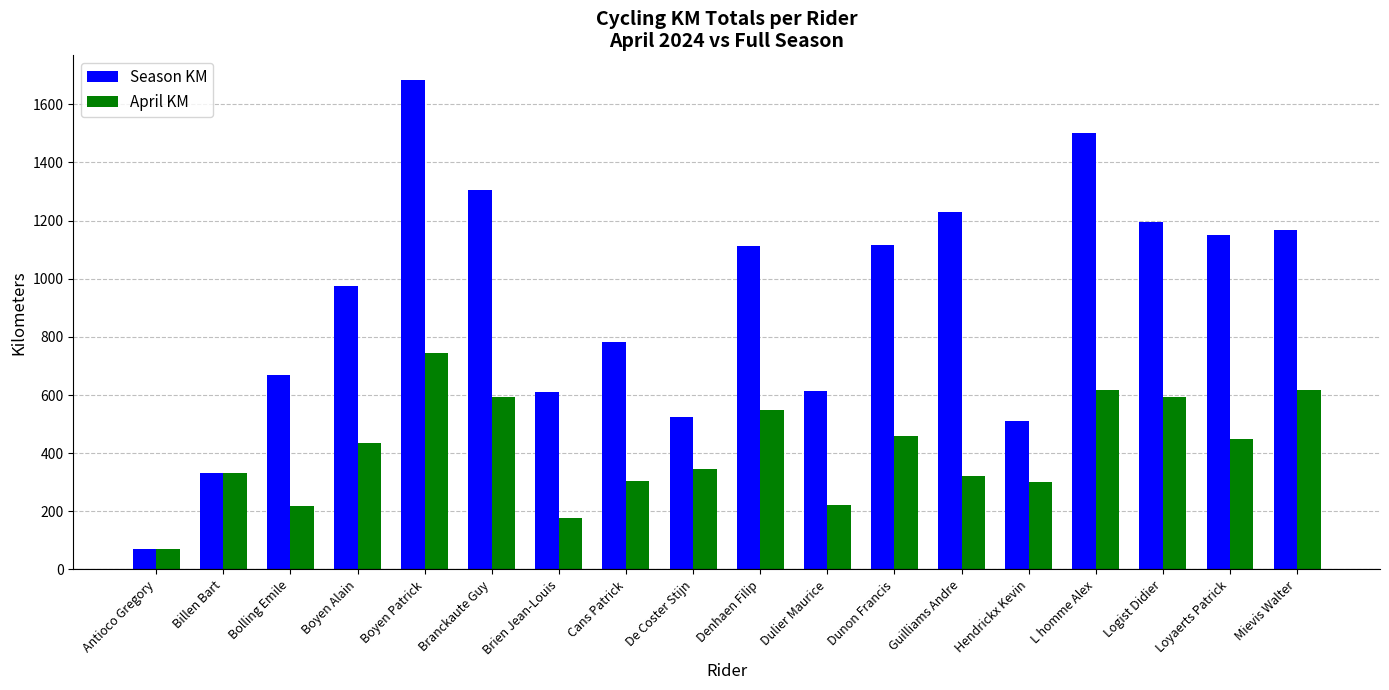

What is the label of the 2nd bar from the right?

Loyaerts Patrick